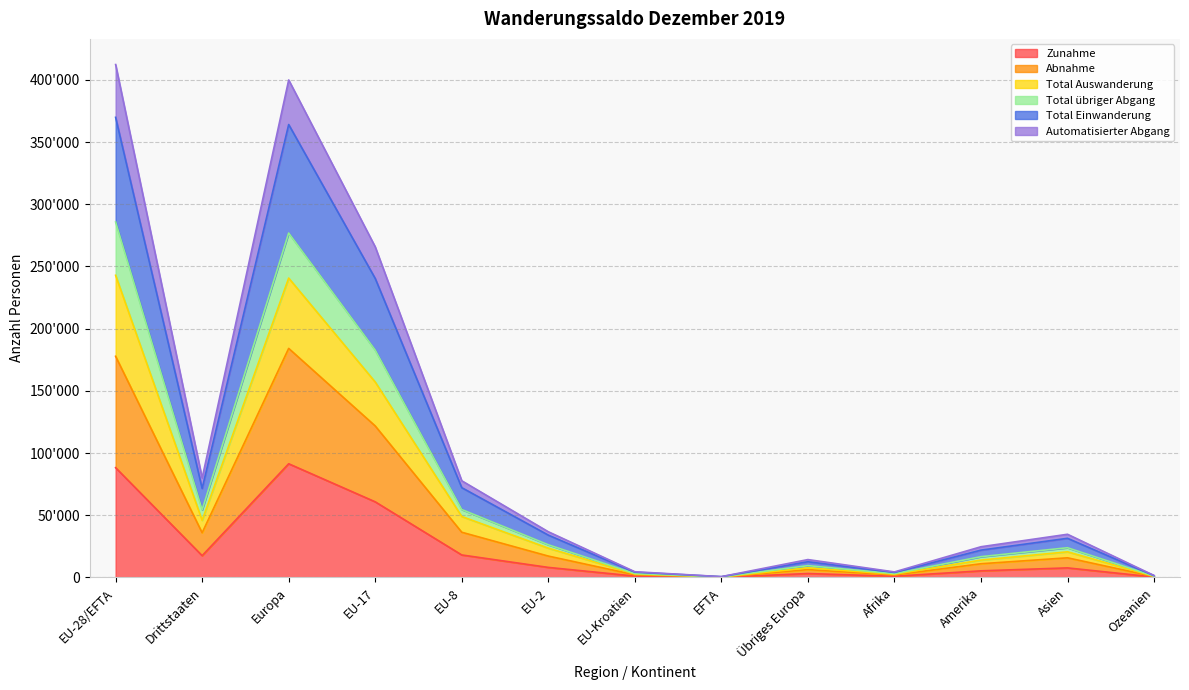

Does the chart display data point markers on the line(s)?

No